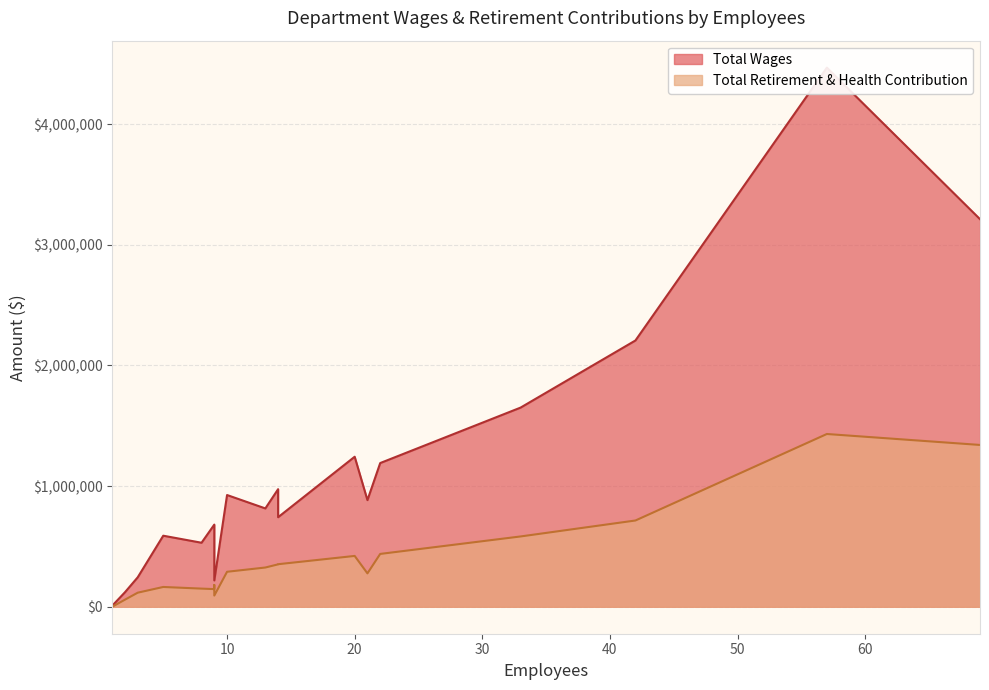

Reading left to right, what are all the values shown in this chart?

Total Wages: Sheriff=4467692	Public Works=3211865	Paramedics=2206650	Social Services=1650404	Public Health=1243215	Behavioral Health=1190872	Information Technology=974409	District Attorney=925956	Community Development=883733	Department Of Finance=814947	Probation=742045	County Administration=680886	County Counsel=588849	Assessor=535799	Clerk/Recorder=530532	Economic Development=244282	Animal Control=218349	Board Of Supervisor=120405	Csa #1 Crowley Lake=8363
Total Retirement & Health Contribution: Sheriff=1431626	Public Works=1340889	Paramedics=714843	Social Services=582648	Public Health=421255	Behavioral Health=437865	Information Technology=351470	District Attorney=289980	Community Development=276806	Department Of Finance=325256	Probation=352627	County Administration=146356	County Counsel=164024	Assessor=179980	Clerk/Recorder=150403	Economic Development=116736	Animal Control=92800	Board Of Supervisor=58857	Csa #1 Crowley Lake=0